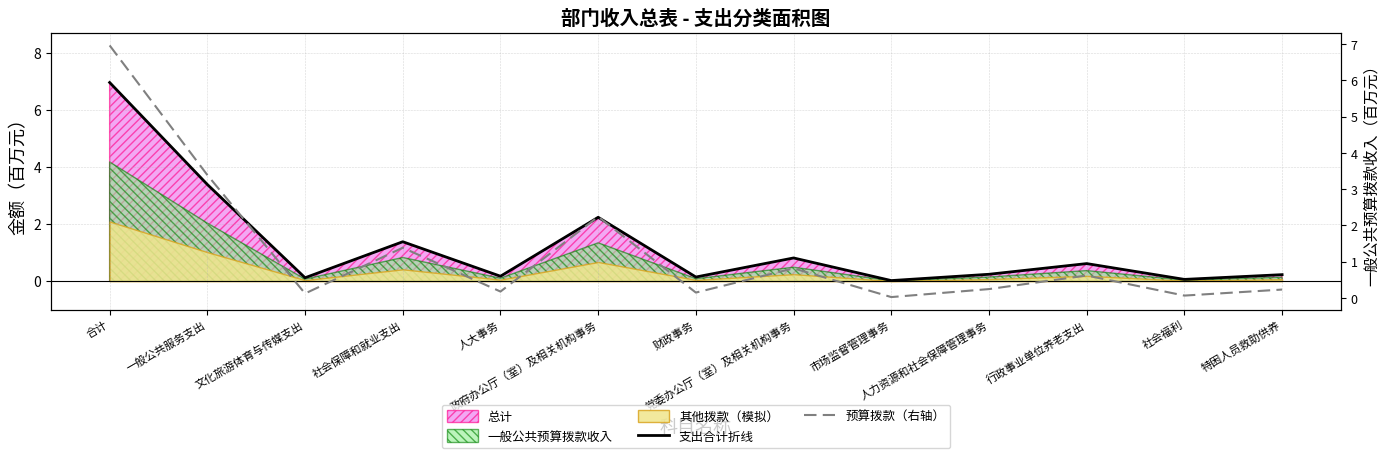

Which series changed the most between 行政事业单位养老支出 and 特困人员救助供养?

支出合计折线